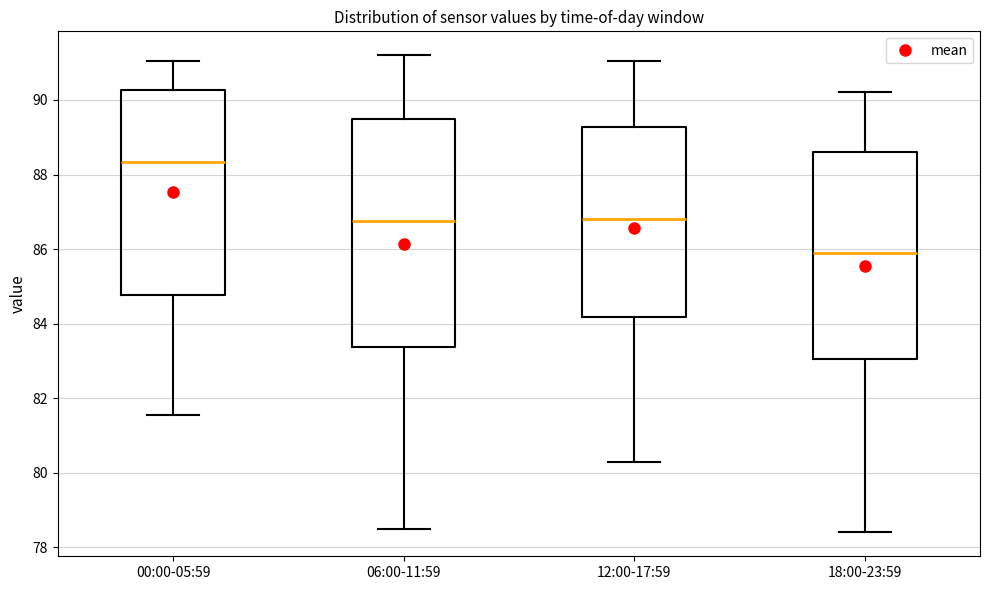

Which box has the lowest median line?

18:00-23:59